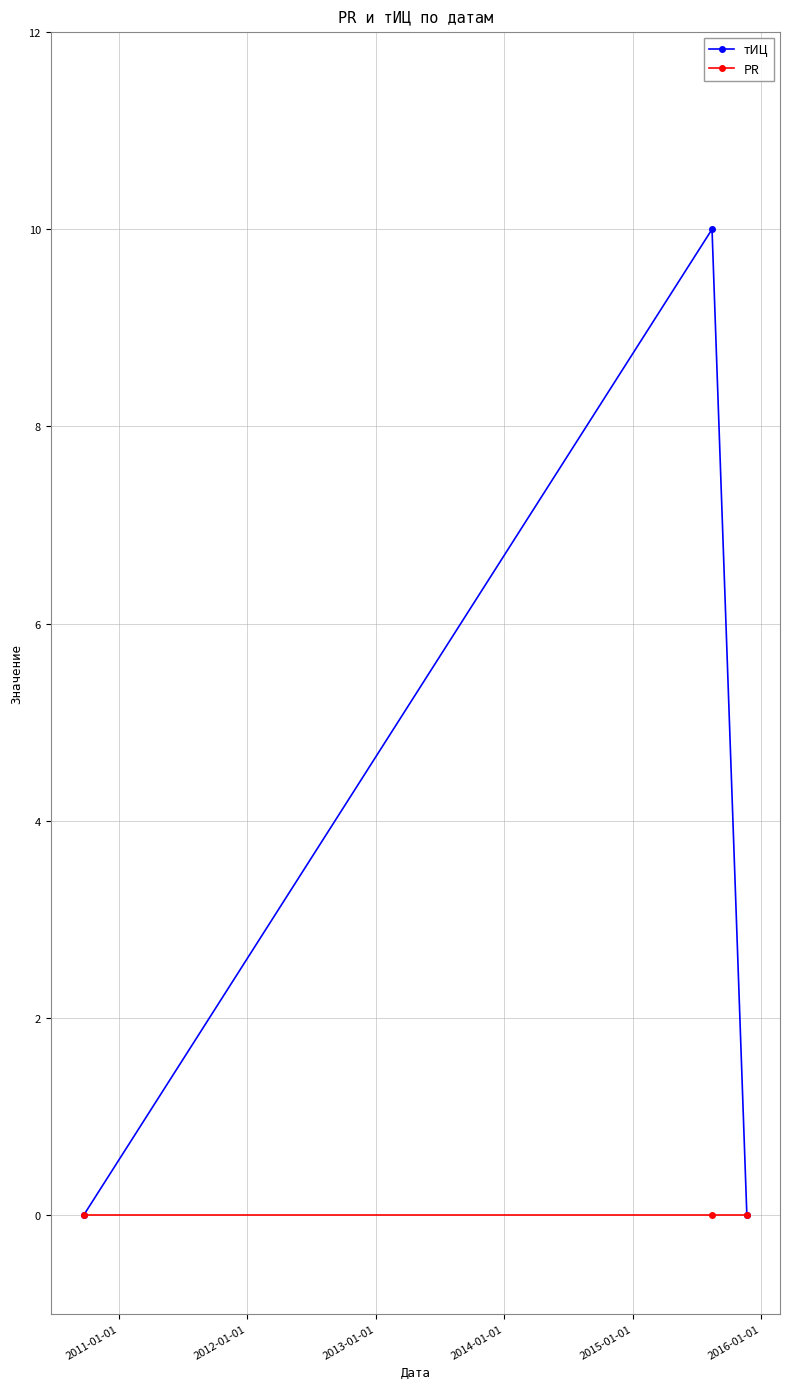

How many тИЦ values are between 0 and 10?

3